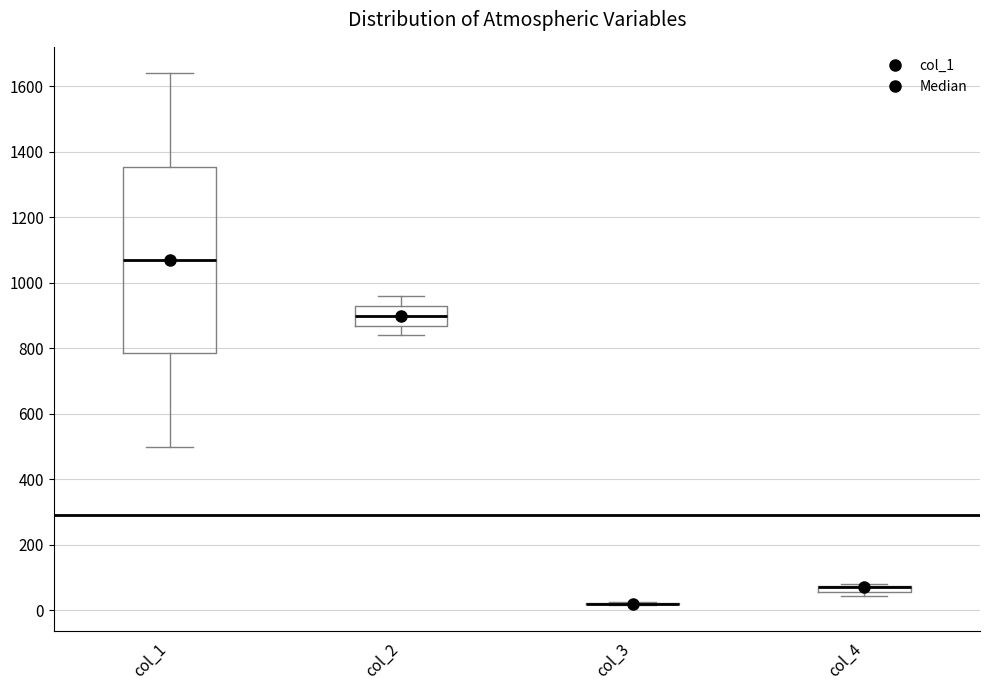

Where does the upper whisker of the box for col_2 end on the y-axis? The values are not printed on the chart, so give them approximately, as read against the axis.

960